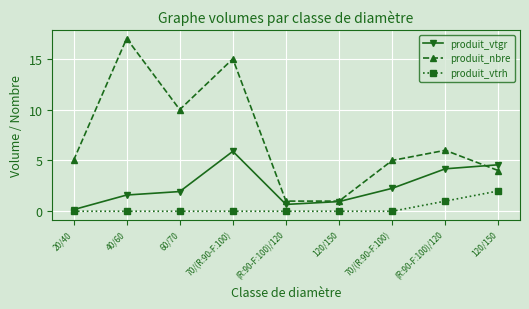

Is this an area chart (filled region under the line)?

No